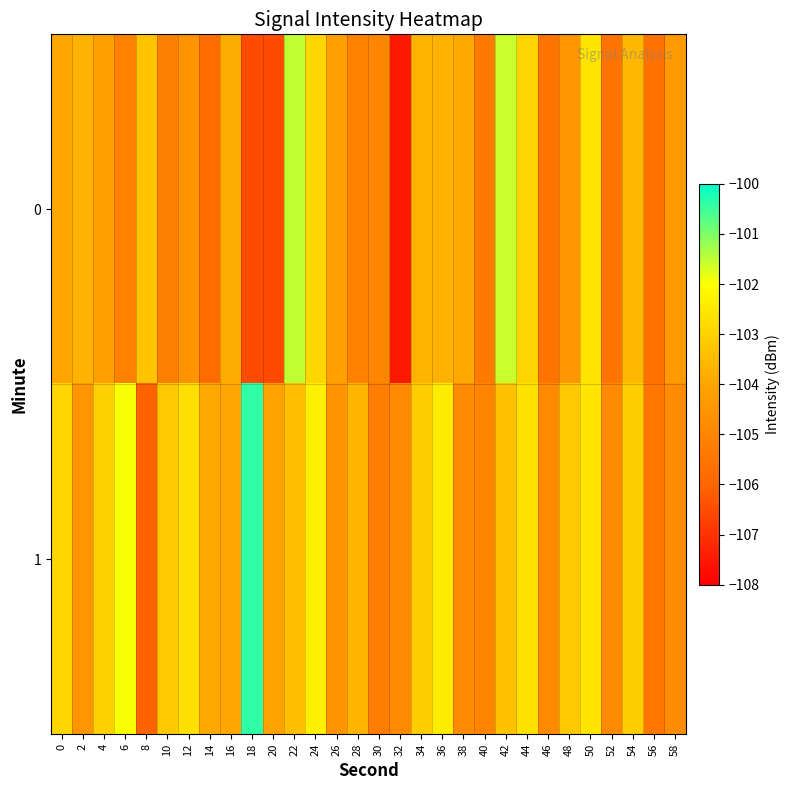

Which label corresponds to the largest value in the chart?

18